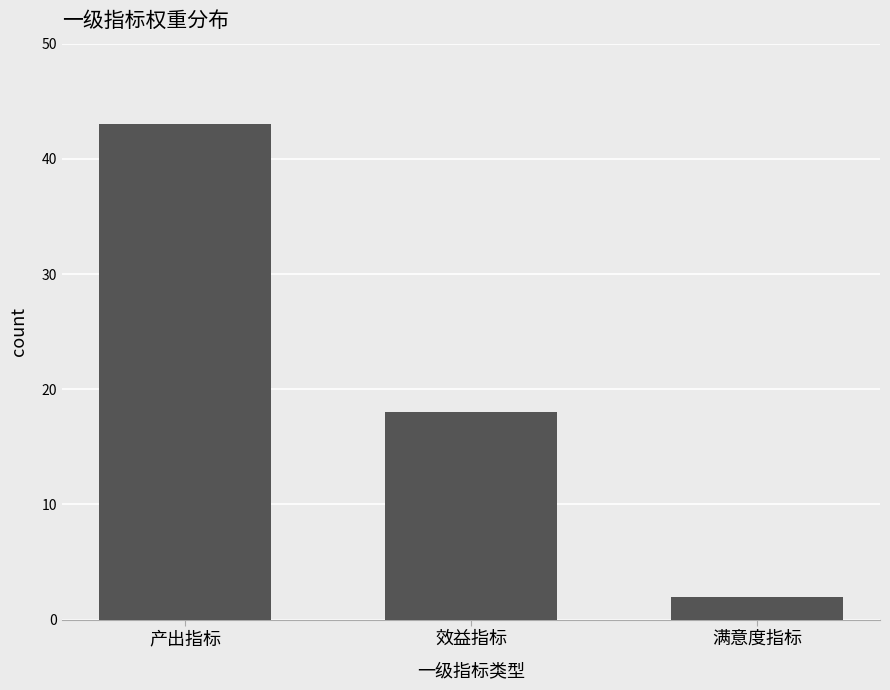

What is the sum of all values?

63